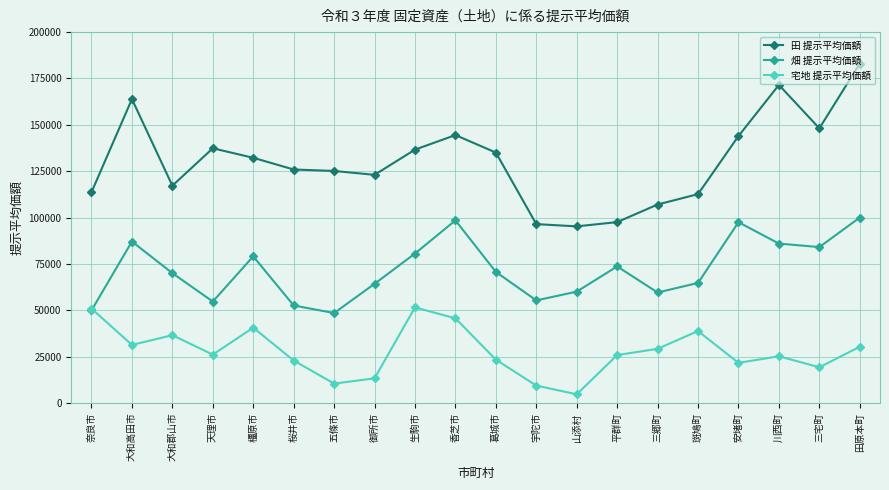

Rank the series by their maximum value, from lowest to highest.

宅地 提示平均価額, 畑 提示平均価額, 田 提示平均価額